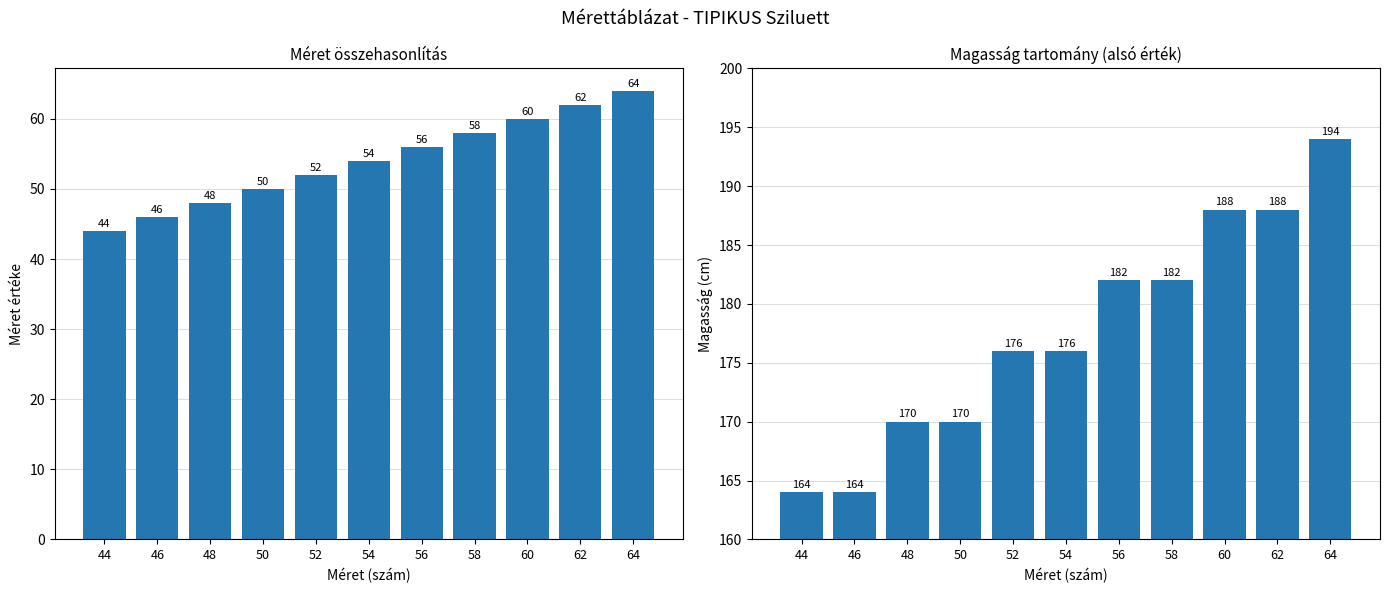

Reading left to right, extract all data points from this chart.

Méret: 44=44	46=46	48=48	50=50	52=52	54=54	56=56	58=58	60=60	62=62	64=64
Magasság (alsó): 44=164	46=164	48=170	50=170	52=176	54=176	56=182	58=182	60=188	62=188	64=194